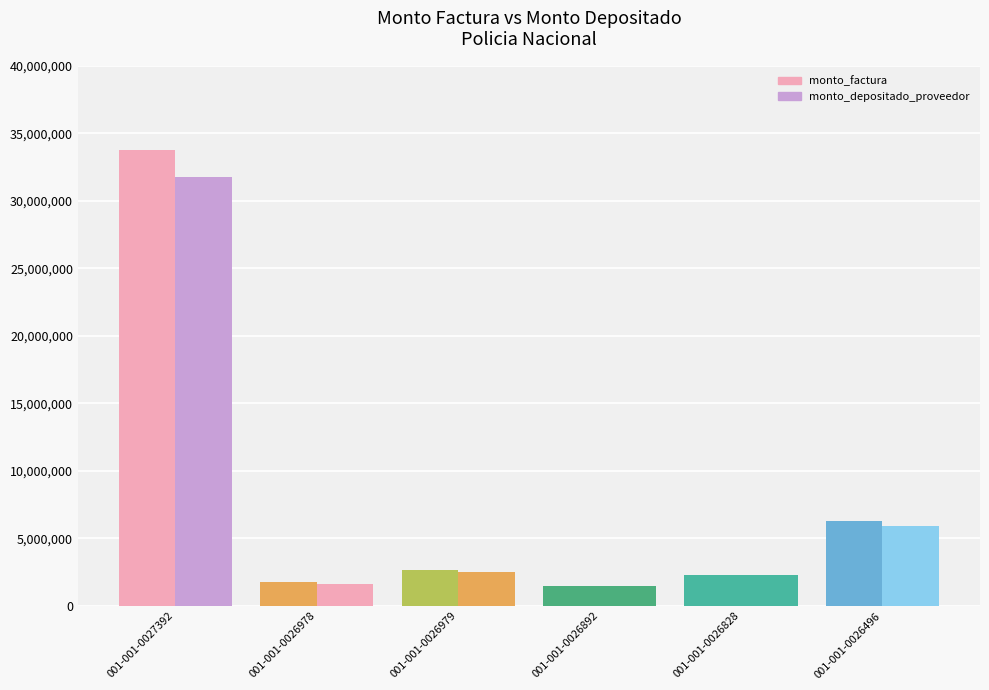

List the labels in order of monto_depositado_proveedor value, largest first.

001-001-0027392, 001-001-0026496, 001-001-0026979, 001-001-0026828, 001-001-0026978, 001-001-0026892